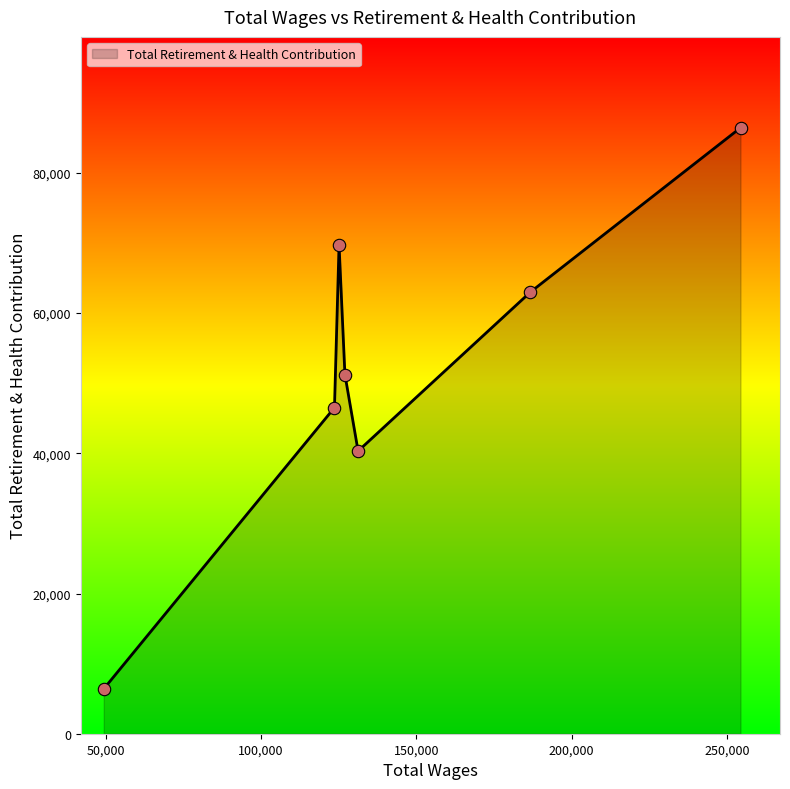

How many interior local valleys (lower than both neighbors) does the data have?

1